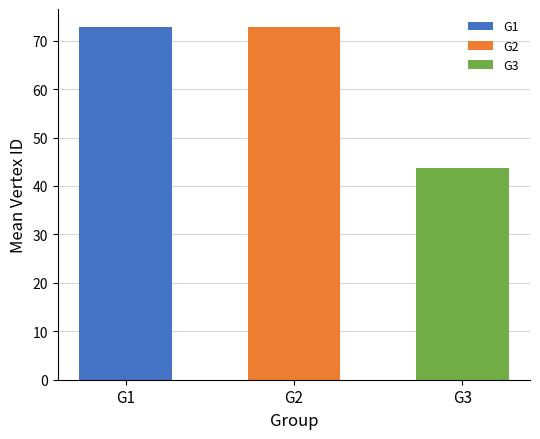

What is the ratio of the value at G3 to the value at G2?

0.6